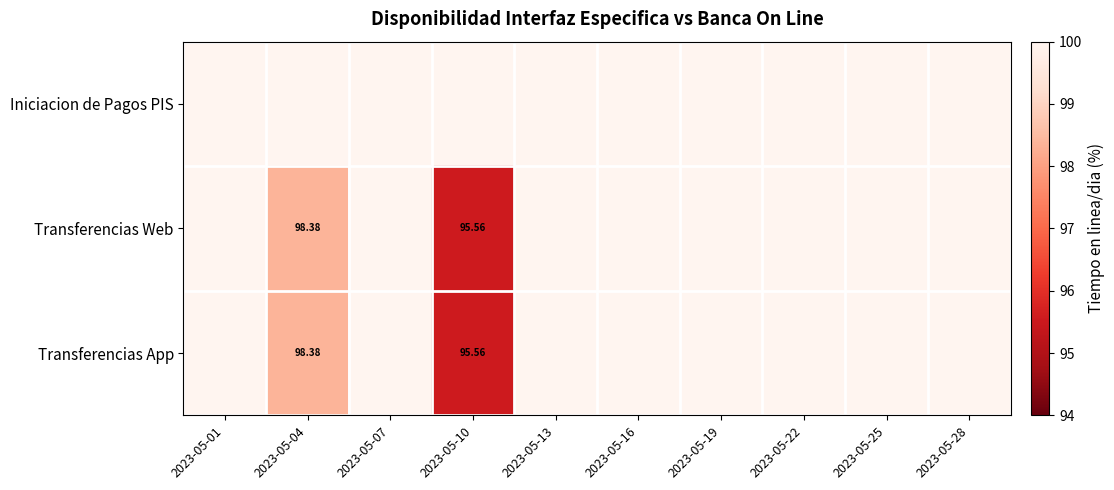

Is the value of Transferencias Web at 2023-05-22 greater than the value of Iniciacion de Pagos PIS at 2023-05-16?

No